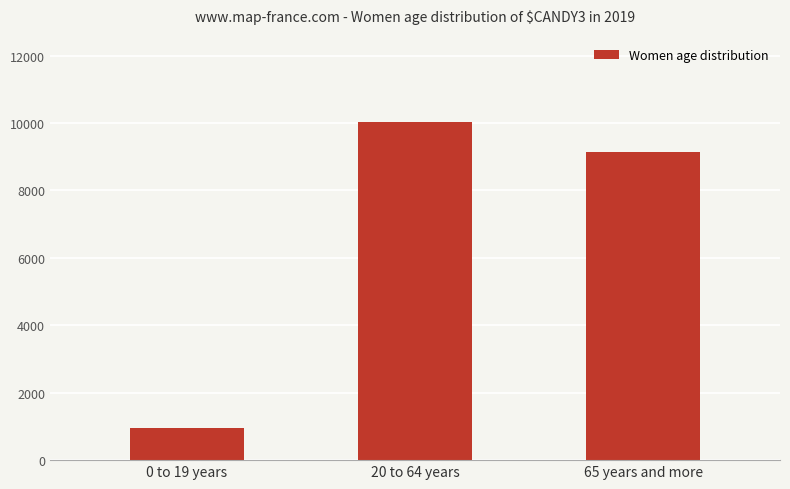

List the labels in order of value, smallest first.

0 to 19 years, 65 years and more, 20 to 64 years